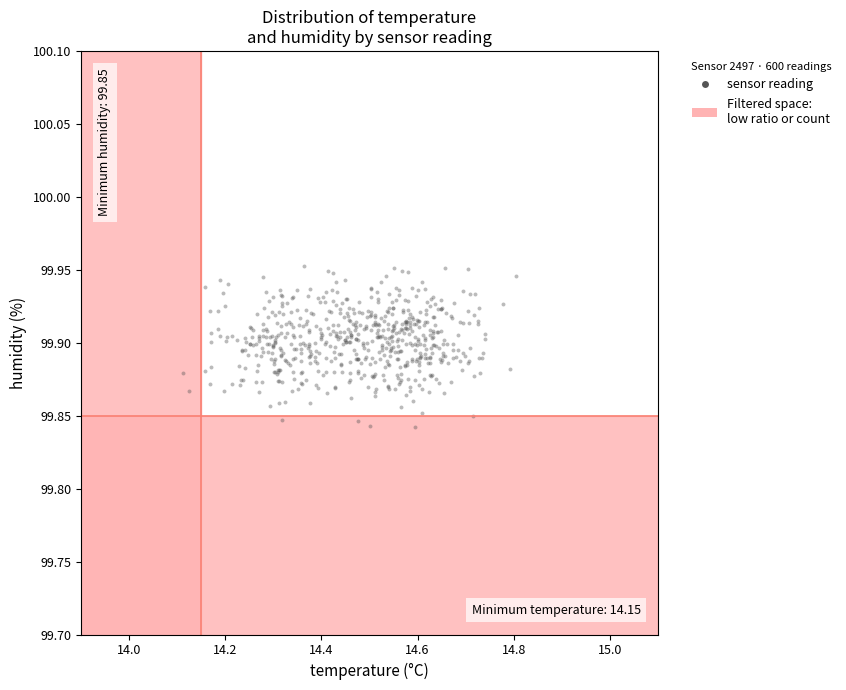

What is the range of X values (max minus min)?

0.7